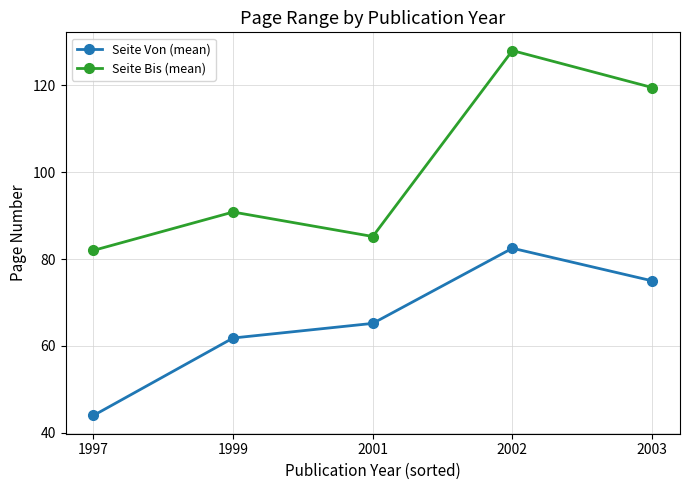

True or false: Seite Von (mean) and Seite Bis (mean) intersect in this chart.

False